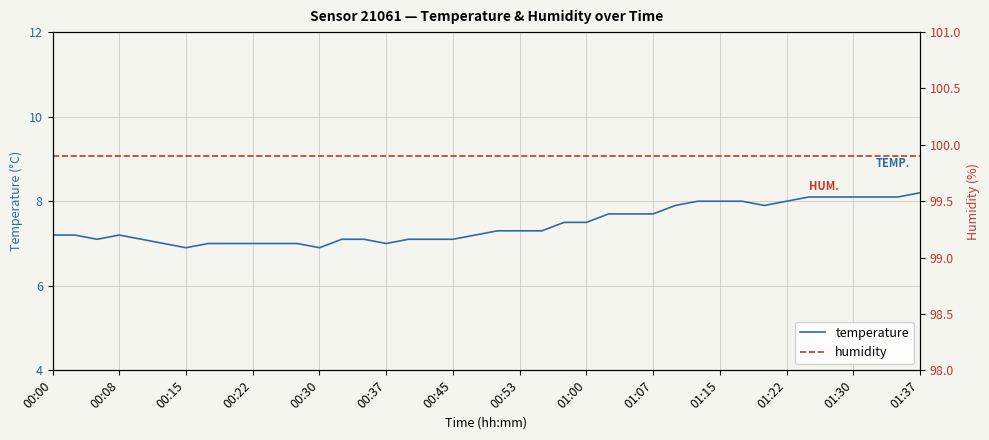

What is the value of the temperature point at the 20th from the left?

7.2